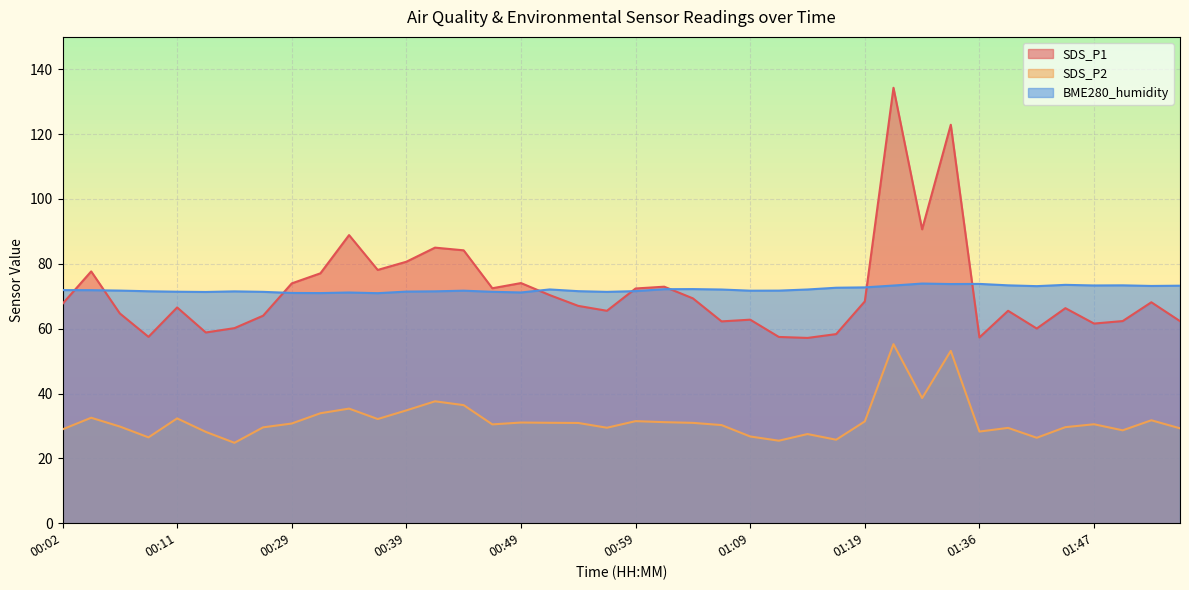

Reading right to left, list all the values displayed in this chart.

SDS_P1: 62.3	68.2	62.4	61.6	66.3	60.0	65.5	57.3	122.9	90.7	134.3	68.4	58.3	57.1	57.5	62.8	62.2	69.3	73.0	72.4	65.5	67.0	70.4	74.1	72.5	84.2	85.0	80.7	78.1	88.9	77.1	74.0	64.0	60.2	58.8	66.5	57.5	64.7	77.7	67.7
SDS_P2: 29.3	31.8	28.6	30.5	29.6	26.4	29.4	28.3	53.1	38.6	55.2	31.4	25.8	27.5	25.4	26.8	30.3	30.9	31.2	31.5	29.4	30.9	31.0	31.1	30.5	36.4	37.6	34.8	32.1	35.4	33.9	30.8	29.6	24.8	28.2	32.3	26.5	29.8	32.5	28.9
BME280_humidity: 73.3	73.2	73.4	73.3	73.5	73.1	73.4	73.8	73.8	73.9	73.3	72.7	72.6	72.1	71.7	71.7	72.1	72.2	72.2	71.6	71.3	71.6	72.1	71.2	71.4	71.7	71.5	71.4	71.0	71.2	71.0	71.0	71.4	71.5	71.3	71.4	71.5	71.8	71.9	71.9